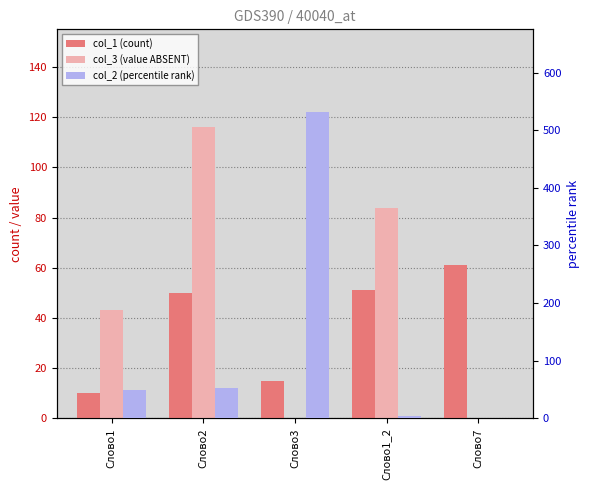

At Слово1, list the series in order from largest to smallest.

col_2 (percentile rank), col_3 (value ABSENT), col_1 (count)